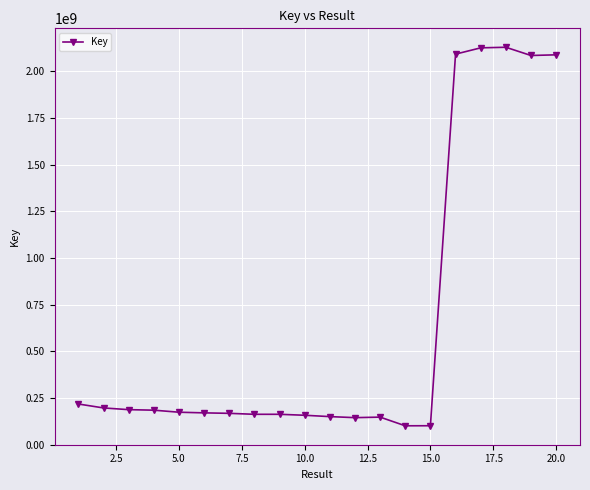

What is the maximum value shown in the chart?

2128919592